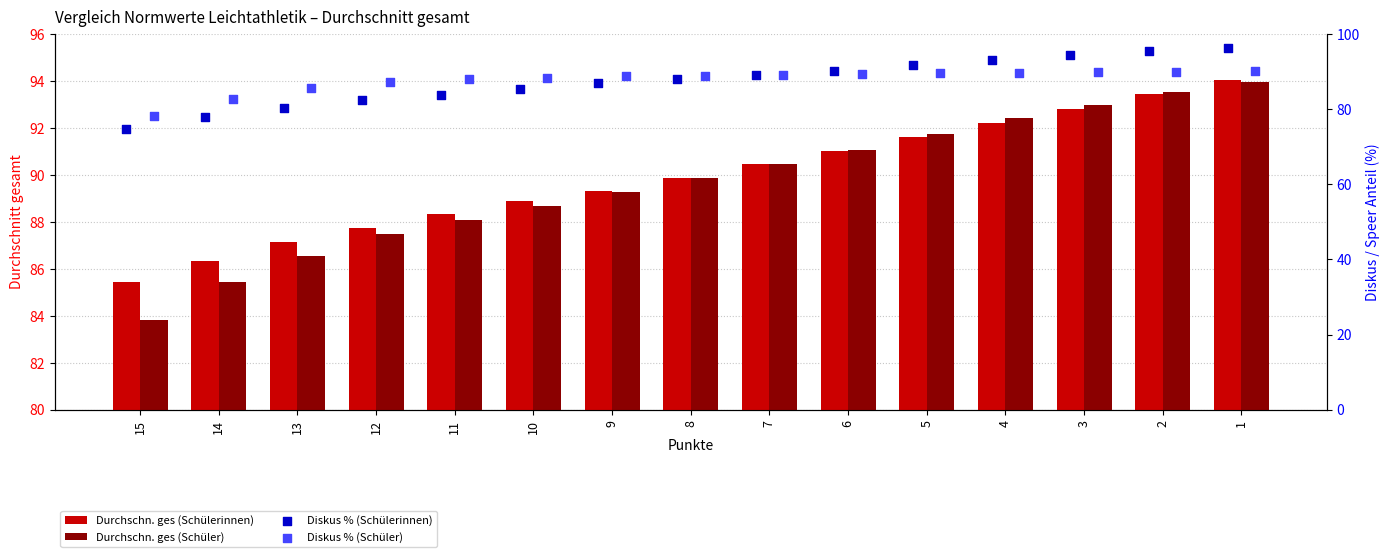

At which category is the sum across all series the highest?

1